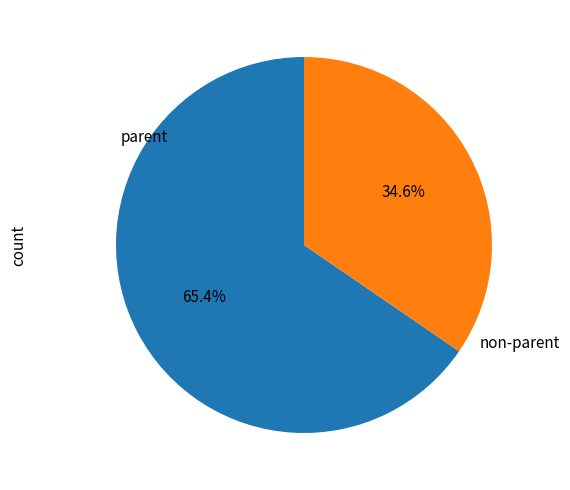

What percentage is NOT represented by parent?

34.6%